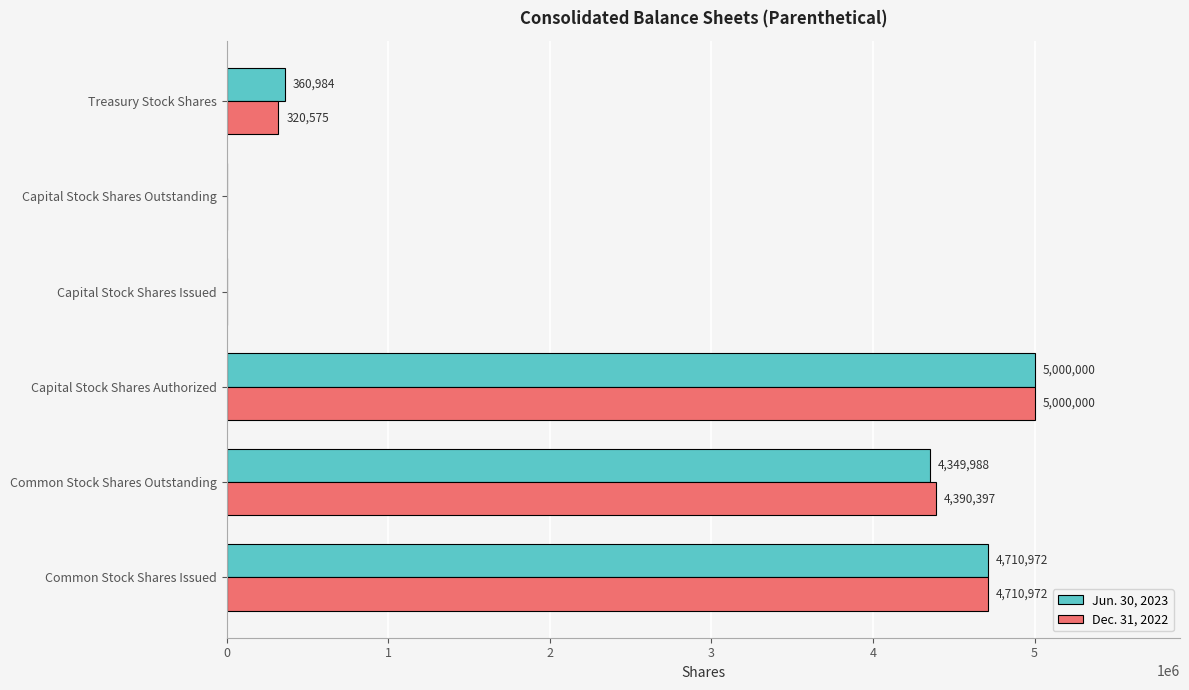

At which label is Jun. 30, 2023 closest to 2500000?

Common Stock Shares Outstanding